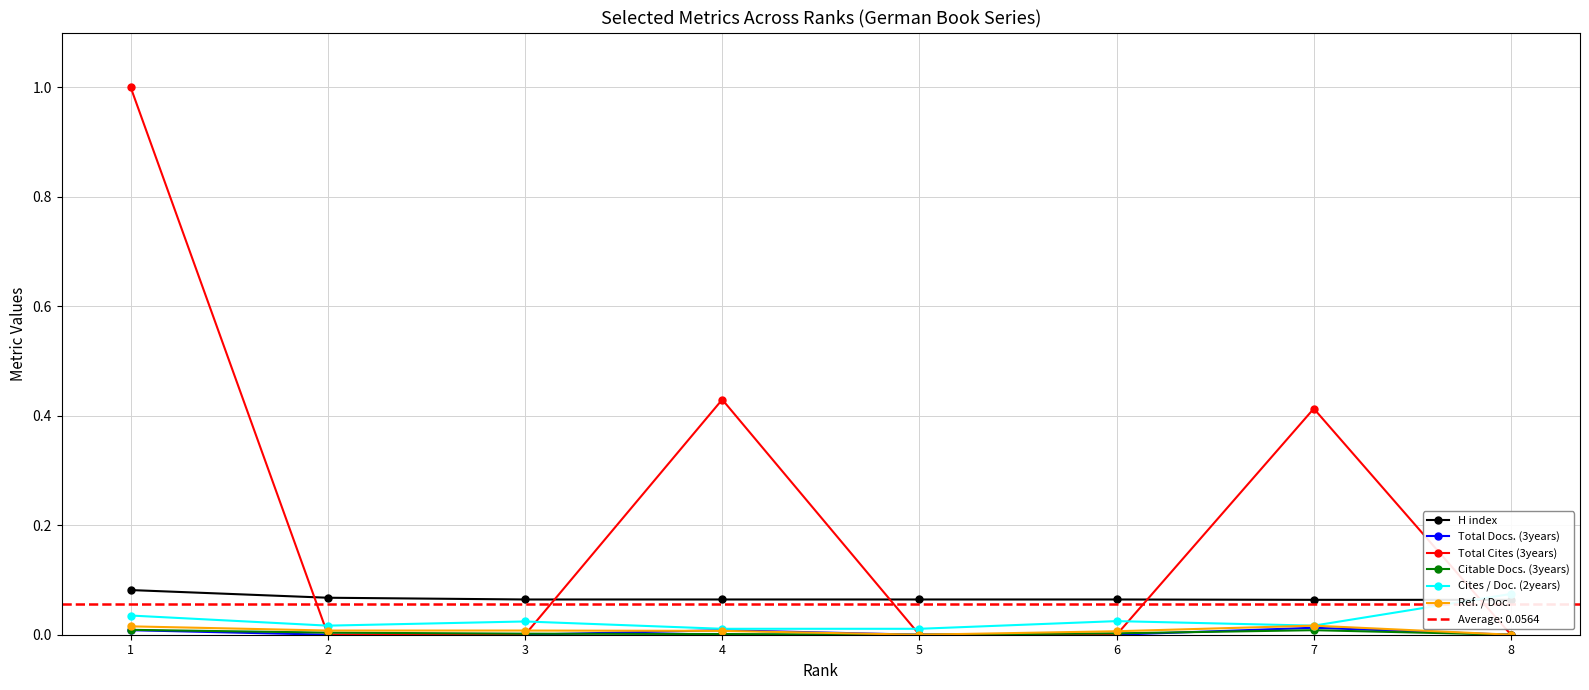

True or false: Cites / Doc. (2years) has more than 2 interior local peaks.

False